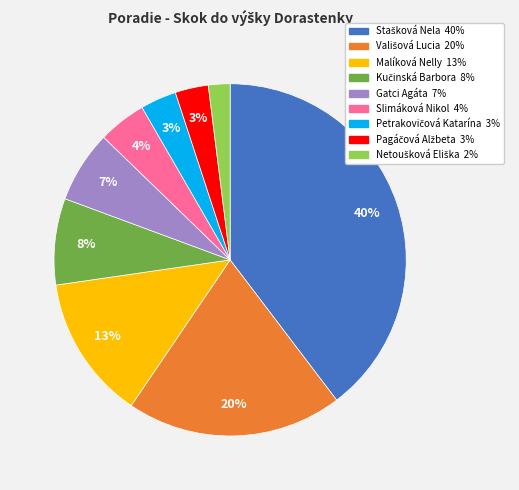

Combined, do Gatci Agáta and Malíková Nelly account for over 50%?

No